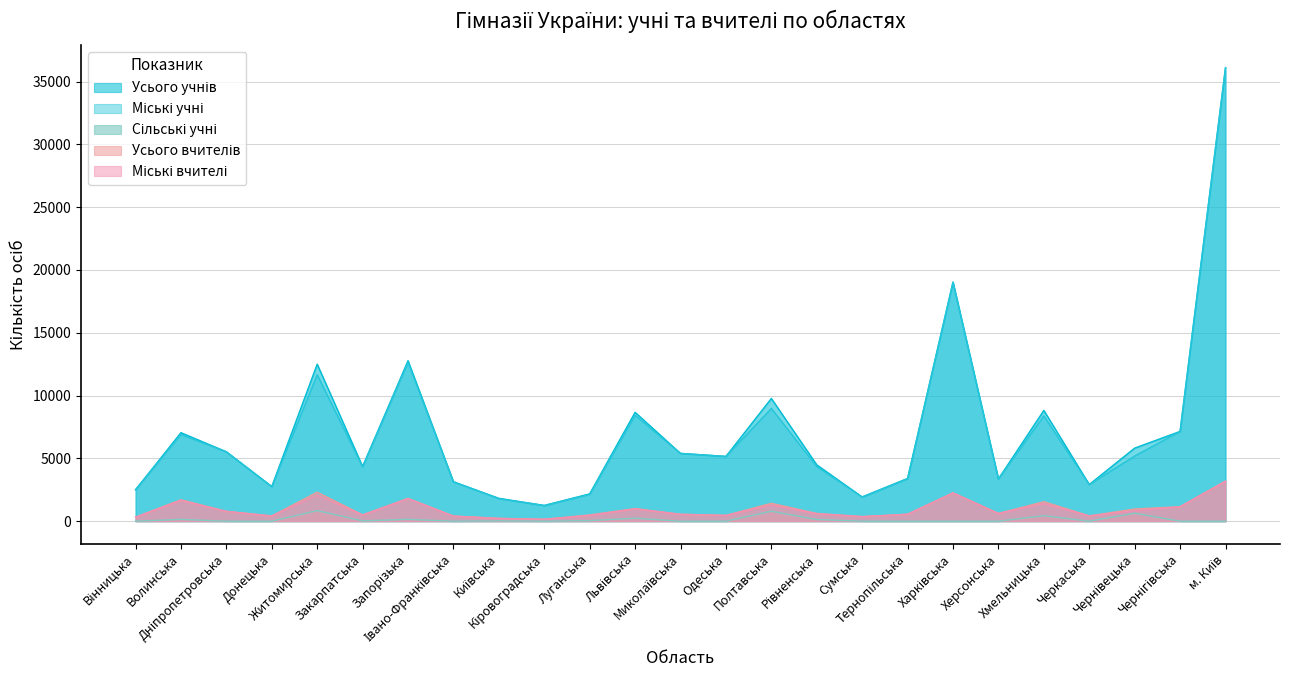

True or false: Міські вчителі and Усього вчителів cross at least once.

False